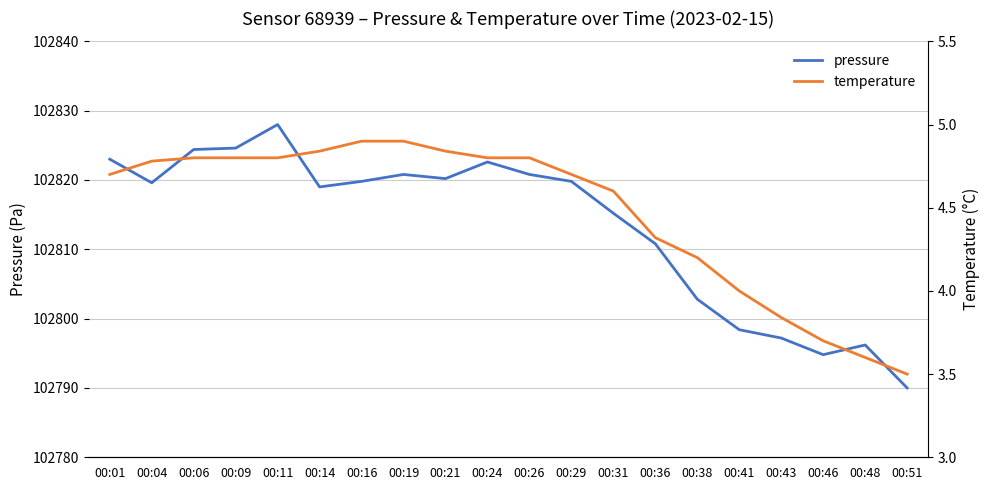

True or false: temperature and pressure cross at least once.

False